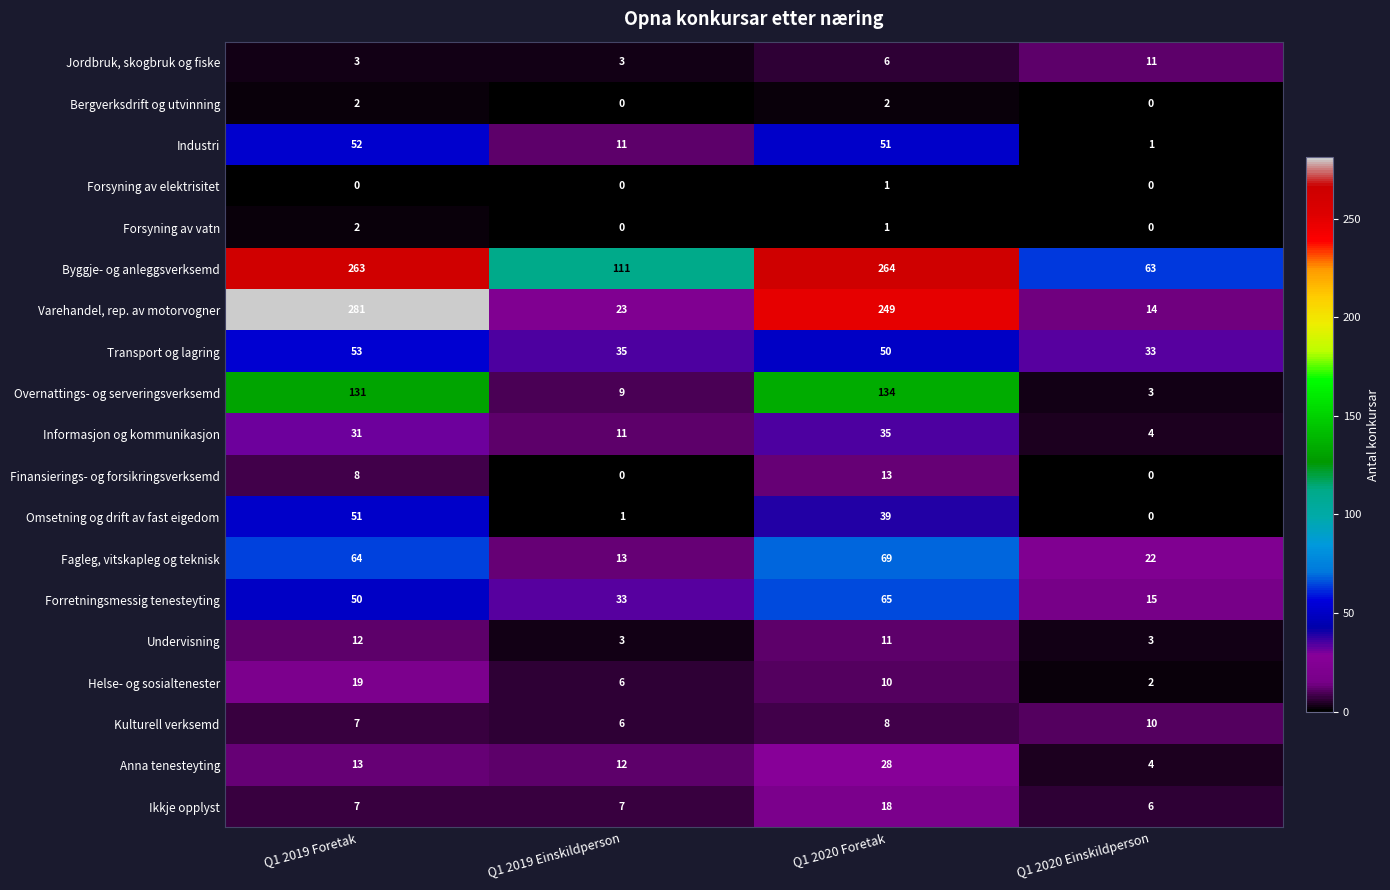

True or false: Byggje- og anleggsverksemd has a value of 57 at Q1 2019 Einskildperson.

False